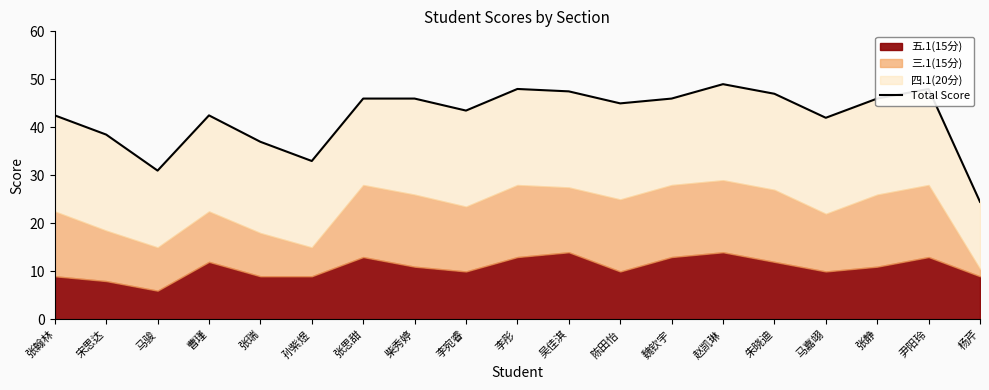

How many lines are shown in the chart?

1